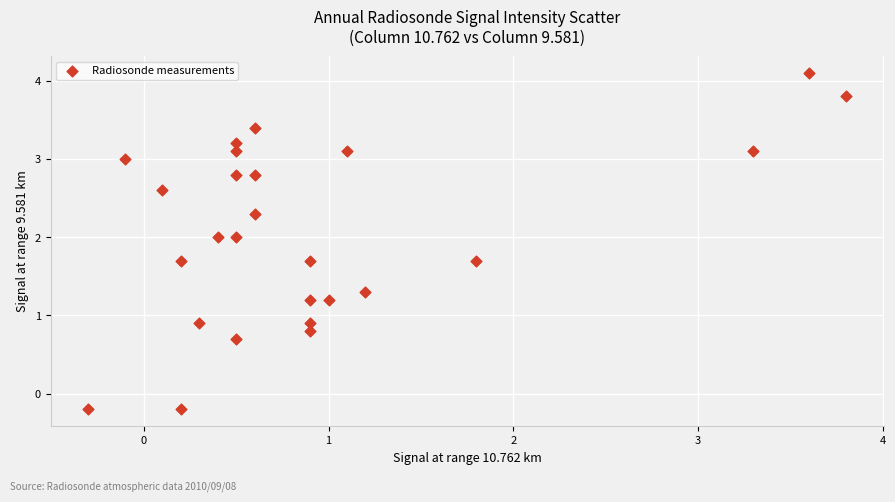

What is the range of Y values (max minus min)?

4.3